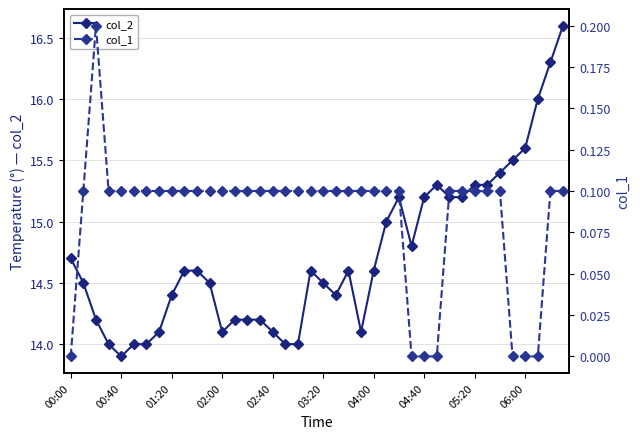

What is the value of the col_2 point at the 10th from the left?

14.6